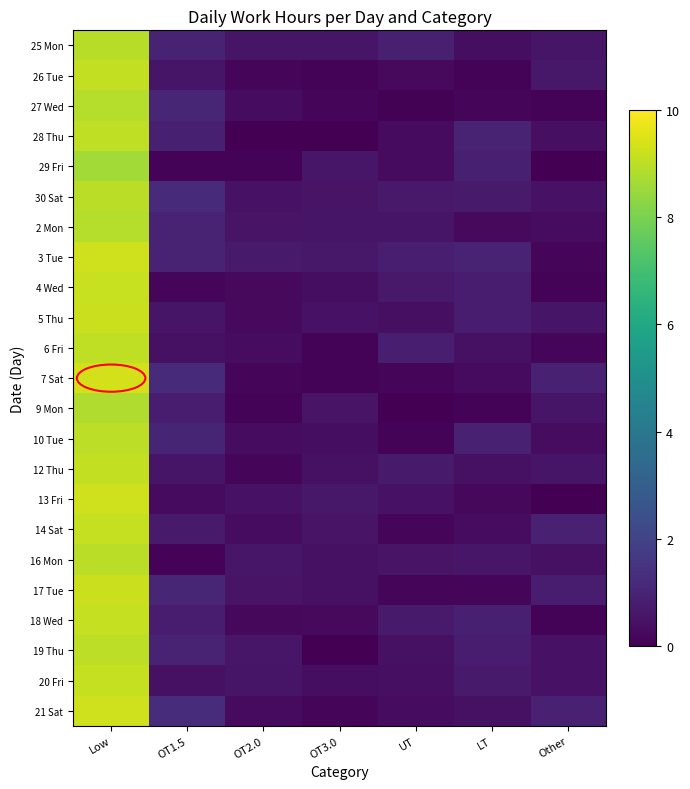

List the series in order of their peak value, lowest first.

29 Fri, 9 Mon, 27 Wed, 2 Mon, 25 Mon, 30 Sat, 16 Mon, 10 Tue, 19 Thu, 6 Fri, 28 Thu, 12 Thu, 26 Tue, 14 Sat, 18 Wed, 20 Fri, 4 Wed, 5 Thu, 17 Tue, 3 Tue, 21 Sat, 13 Fri, 7 Sat